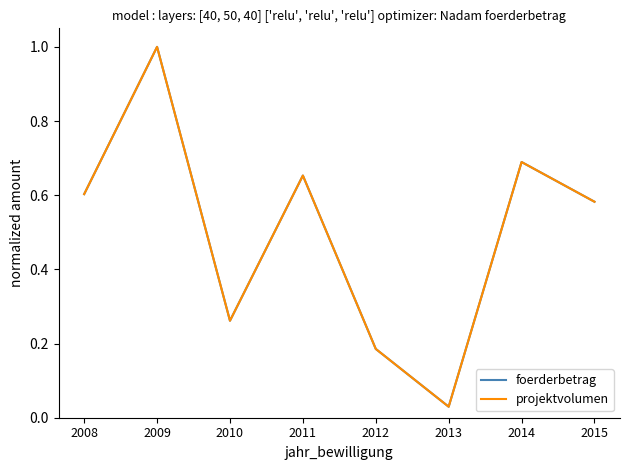

Does the chart display data point markers on the line(s)?

No